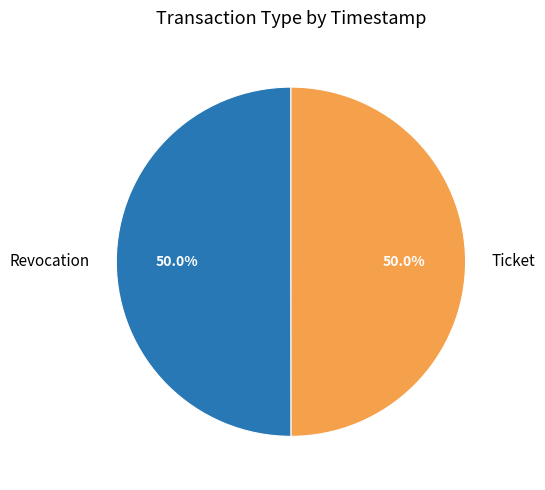

To the nearest percent, what is the combined percentage of Ticket and Revocation?

100%